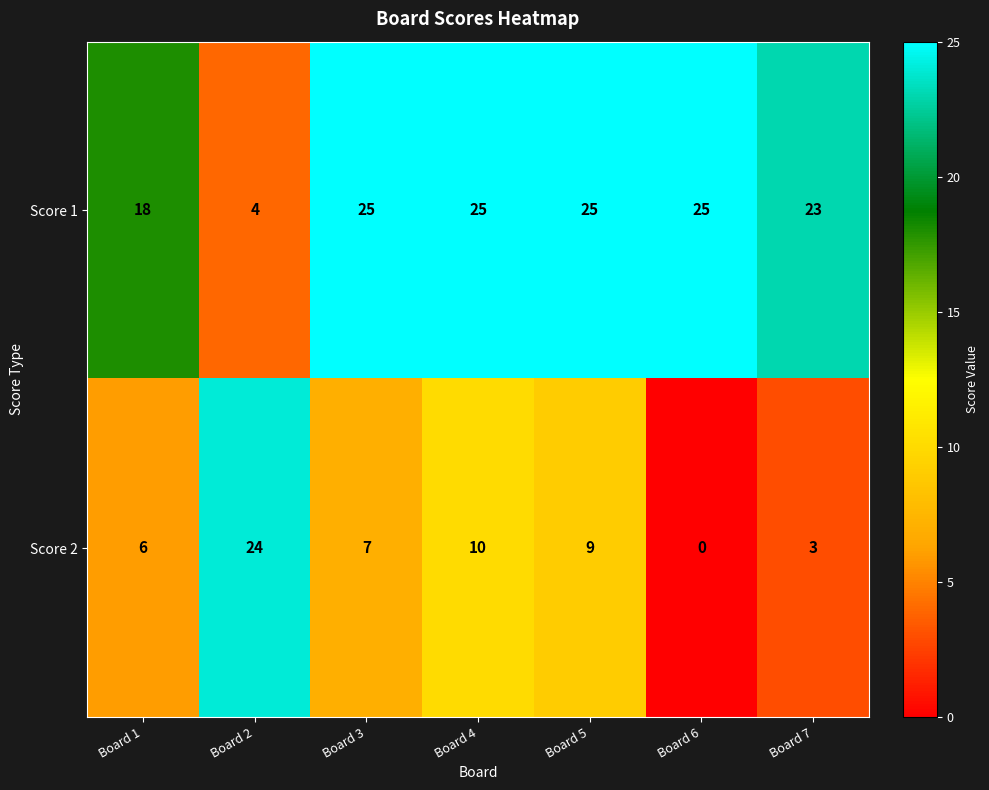

Reading right to left, what are all the values shown in this chart?

Score 1: Board 7=23	Board 6=25	Board 5=25	Board 4=25	Board 3=25	Board 2=4	Board 1=18
Score 2: Board 7=3	Board 6=0	Board 5=9	Board 4=10	Board 3=7	Board 2=24	Board 1=6